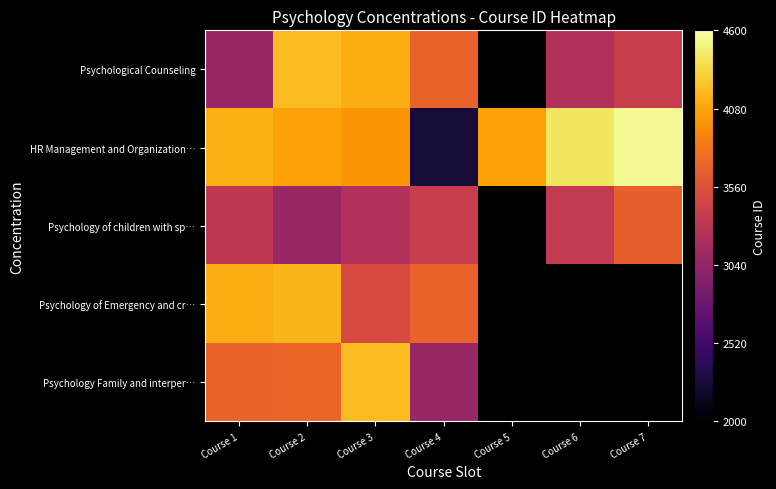

How many data points in Psychology of Emergency and cr… are less than 4169?

3